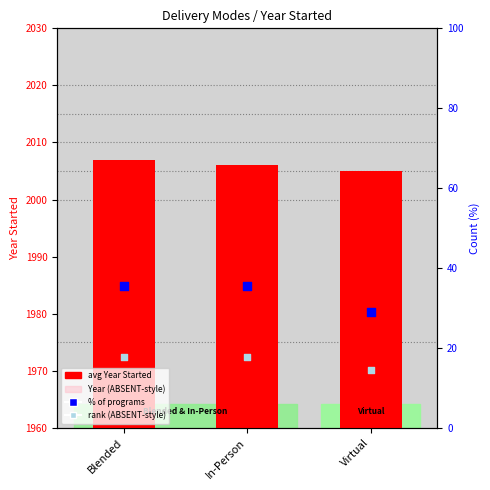

What is the total value across all series at Virtual?

4053.5